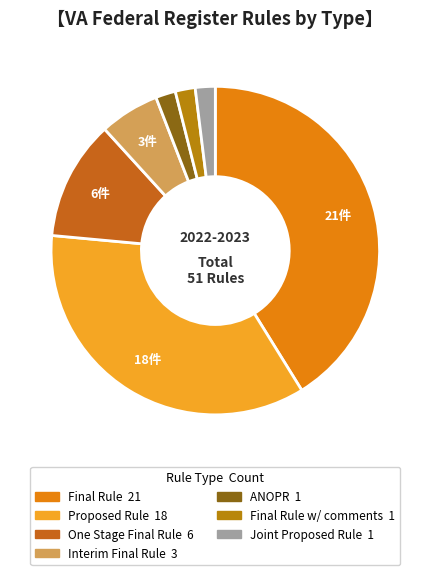

How many segments does this pie chart have?

7